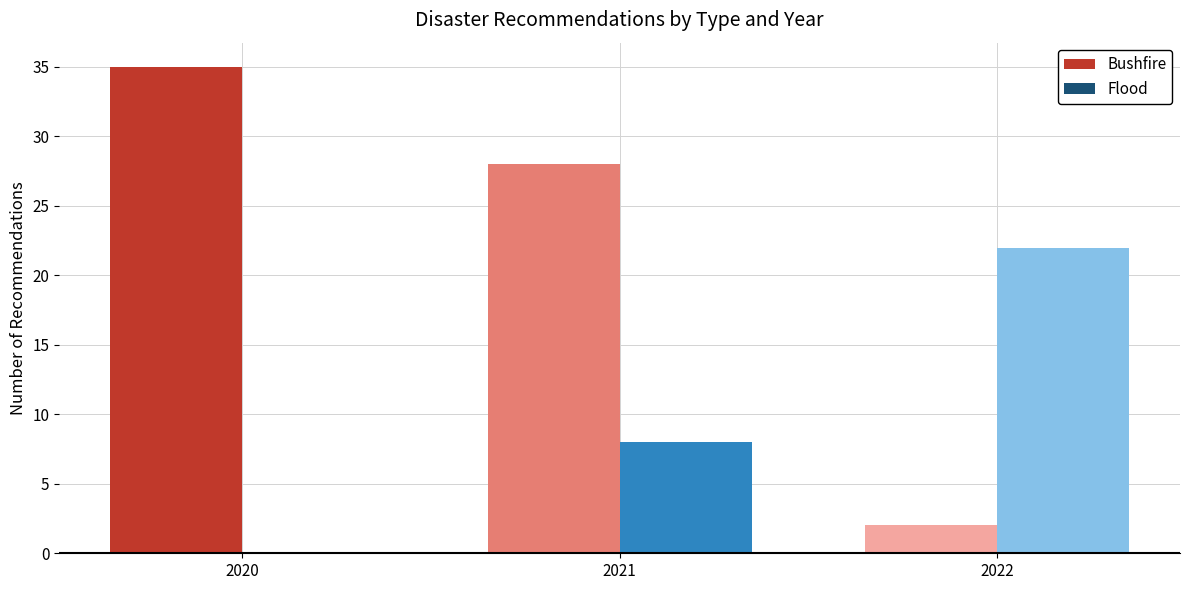

How many series are shown in this chart?

2